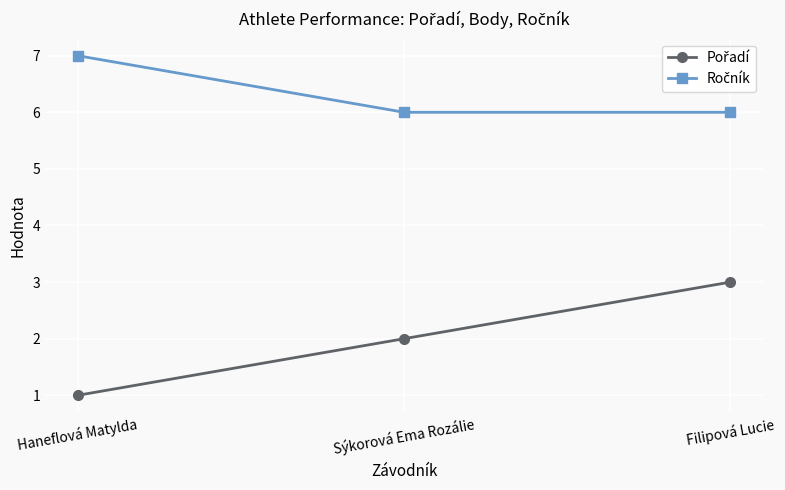

At which category does the chart reach its peak across all series?

Haneflová Matylda